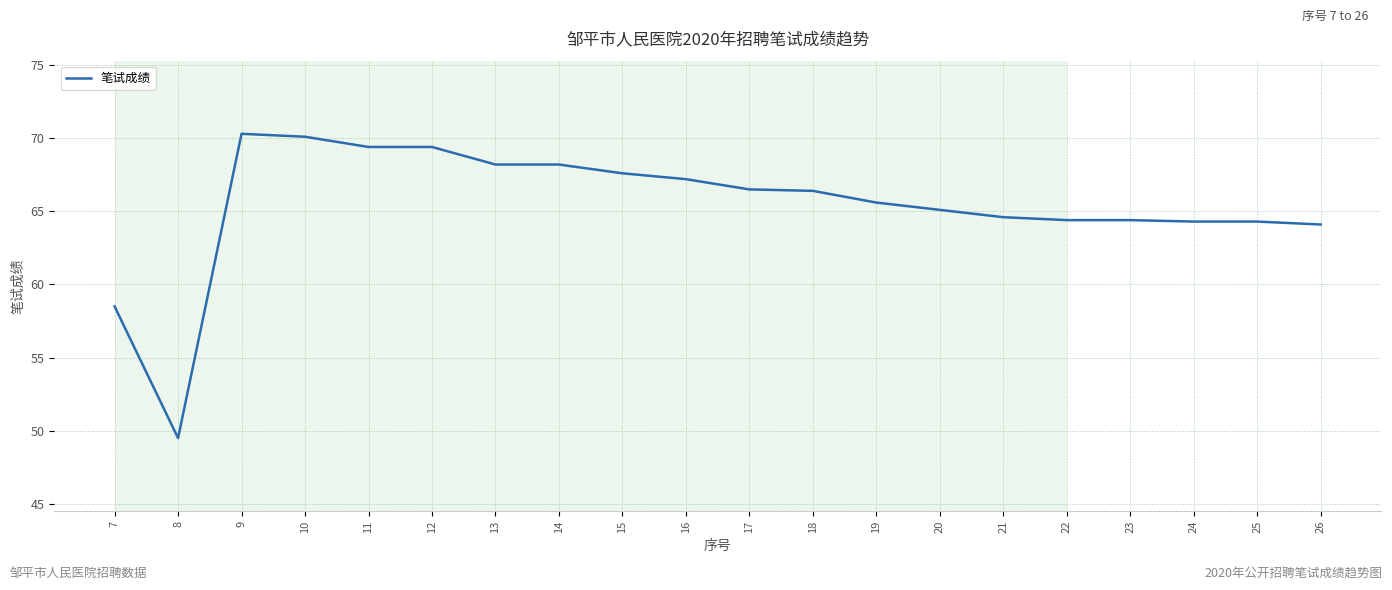

Approximately how many times larger is the value at 12 compared to 21?

1.1